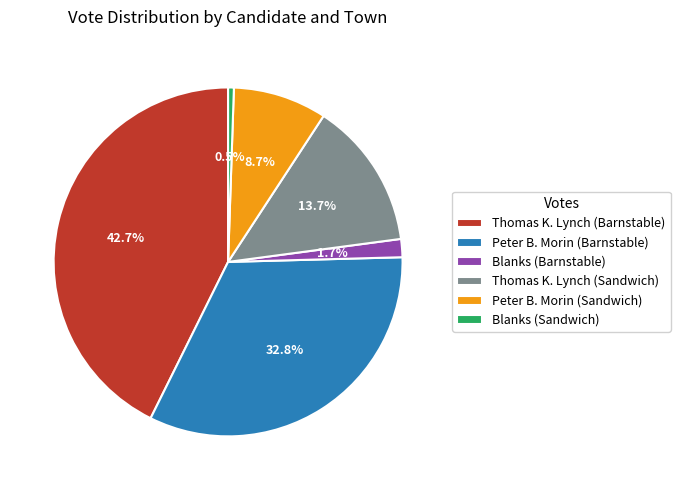

What percentage is the Blanks (Barnstable) slice, to the nearest percent?

2%